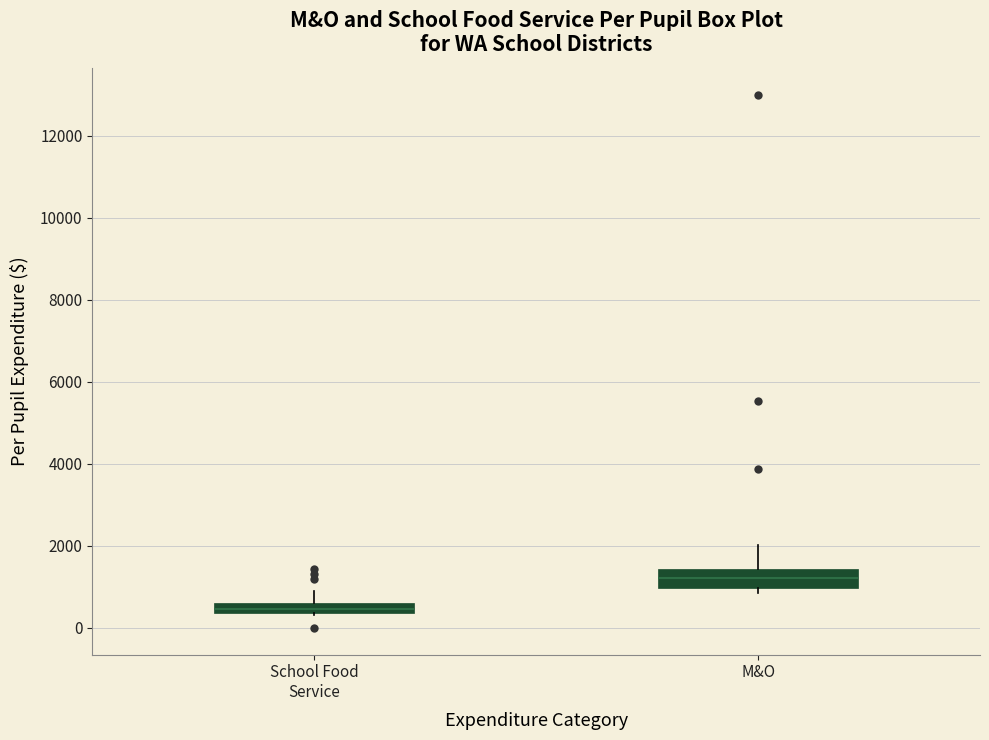

Which box is the tallest, from its lower edge to its upper edge?

M&O